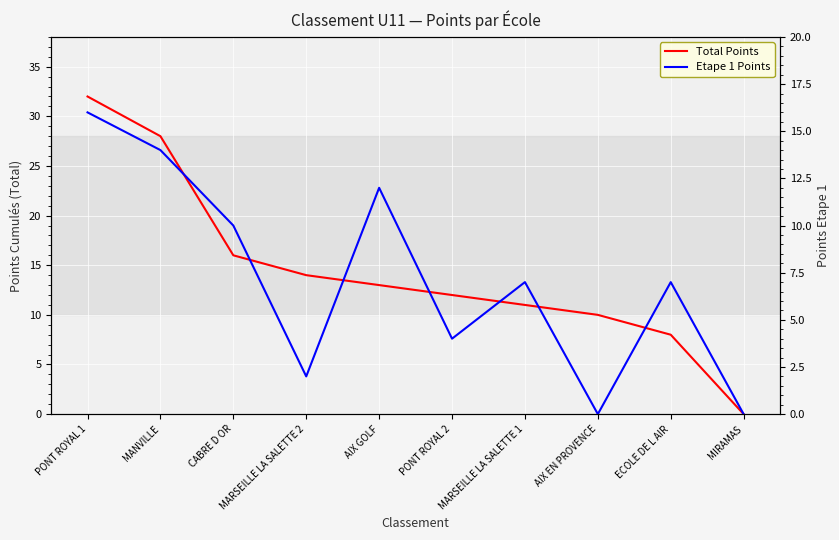

What is the sum of the Etape 1 Points values at MIRAMAS and PONT ROYAL 2?

4